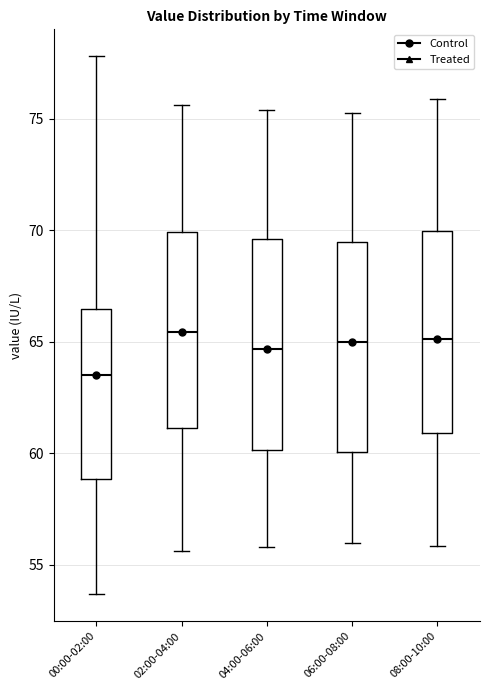

Reading left to right, transcribe this box plot: for each box, give where its median line is, the range the box spans, and where its two whiskers end, as read against the y-axis. The values are not printed on the chart, so give them approximately, as read against the axis.

00:00-02:00: median 63.5, box 59.0 to 66.5, whiskers 53.5 to 78.0
02:00-04:00: median 65.5, box 61.0 to 70.0, whiskers 55.5 to 75.5
04:00-06:00: median 64.5, box 60.0 to 69.5, whiskers 56.0 to 75.5
06:00-08:00: median 65.0, box 60.0 to 69.5, whiskers 56.0 to 75.5
08:00-10:00: median 65.0, box 61.0 to 70.0, whiskers 56.0 to 76.0